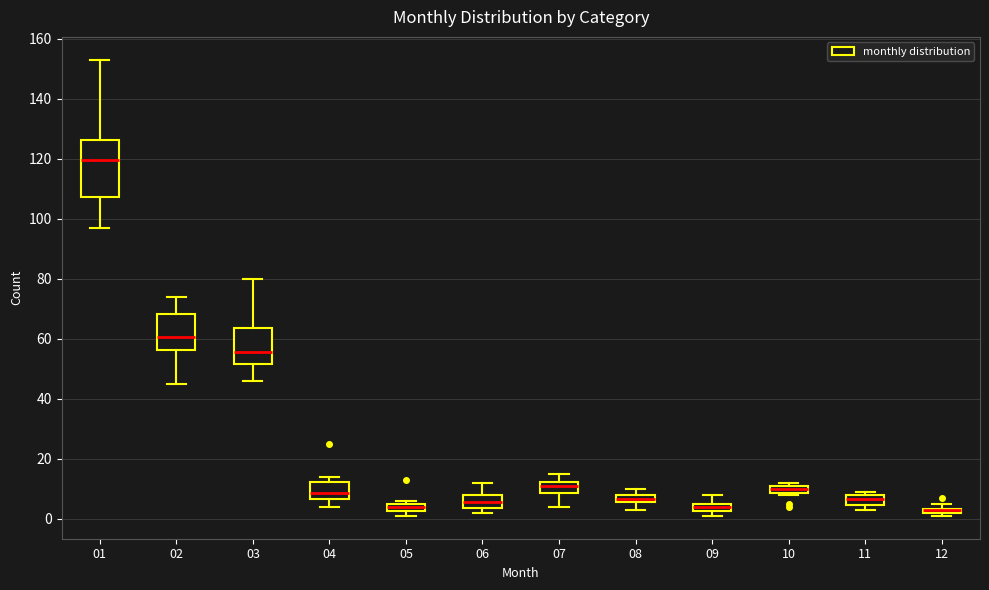

Comparing the boxes themselves (not the whiskers), which one is the tallest?

01